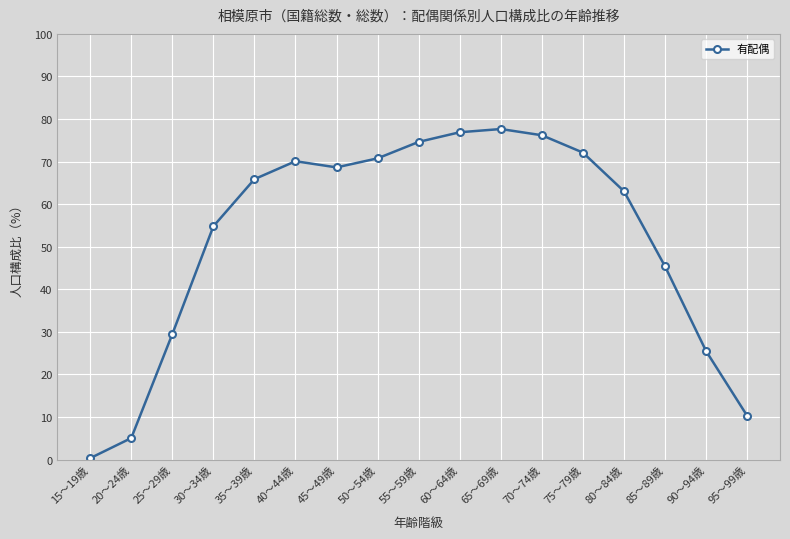

How many points are lower than both their immediate neighbors (excluding endpoints)?

1